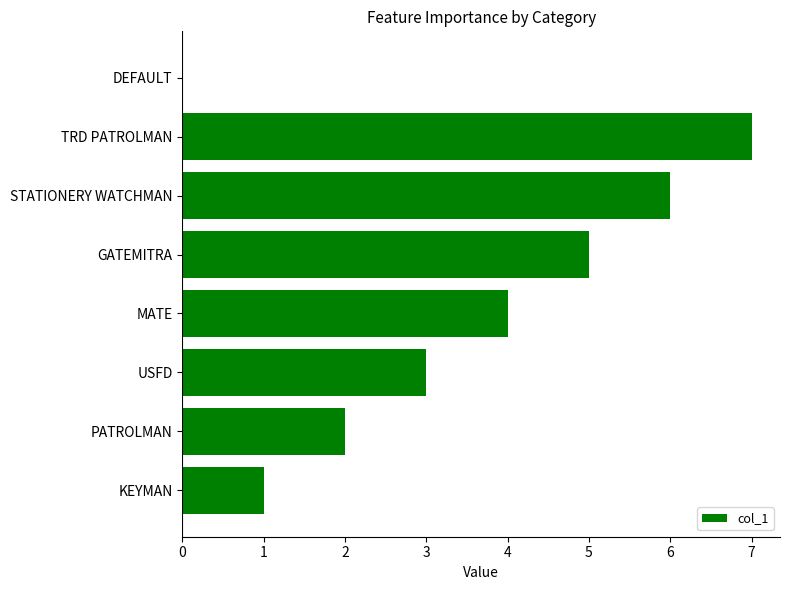

The chart shows a value of 4 at TRD PATROLMAN. True or false?

False